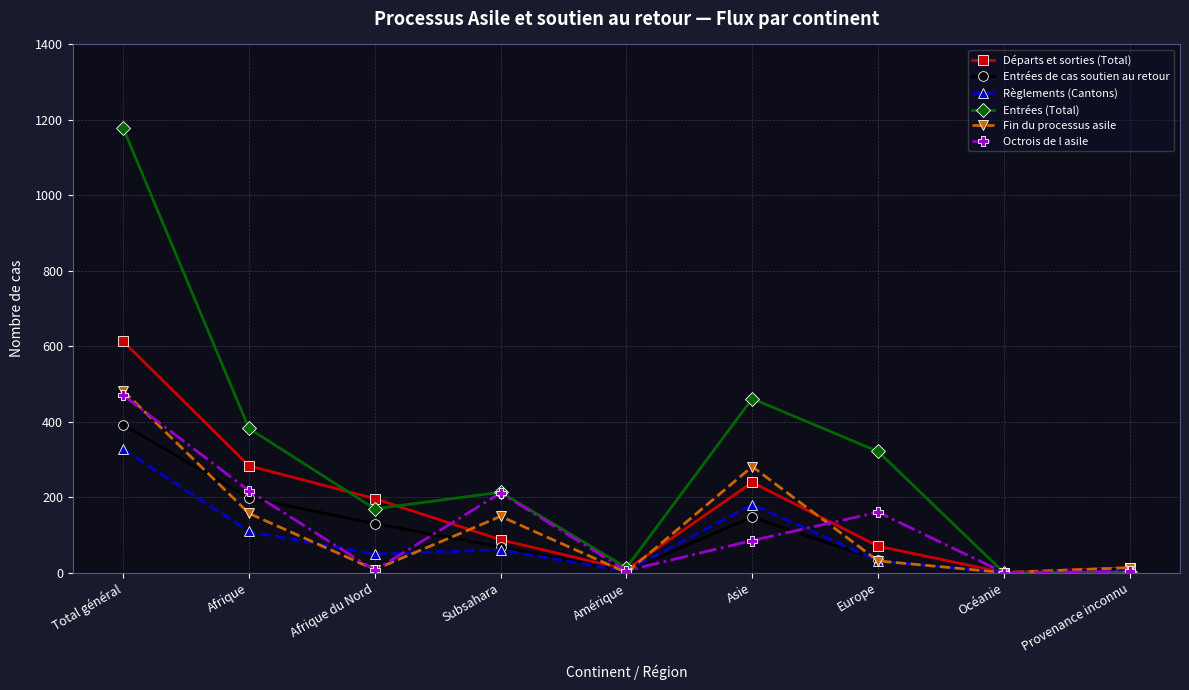

What is the sum of the Entrées de cas soutien au retour values at Provenance inconnu and Afrique du Nord?

140